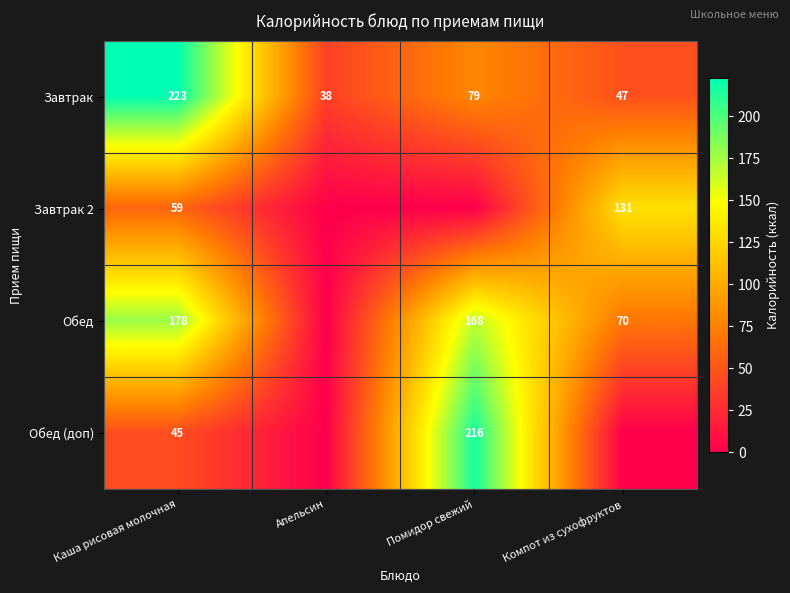

What is the difference between the highest and lowest values at Апельсин?

38.0